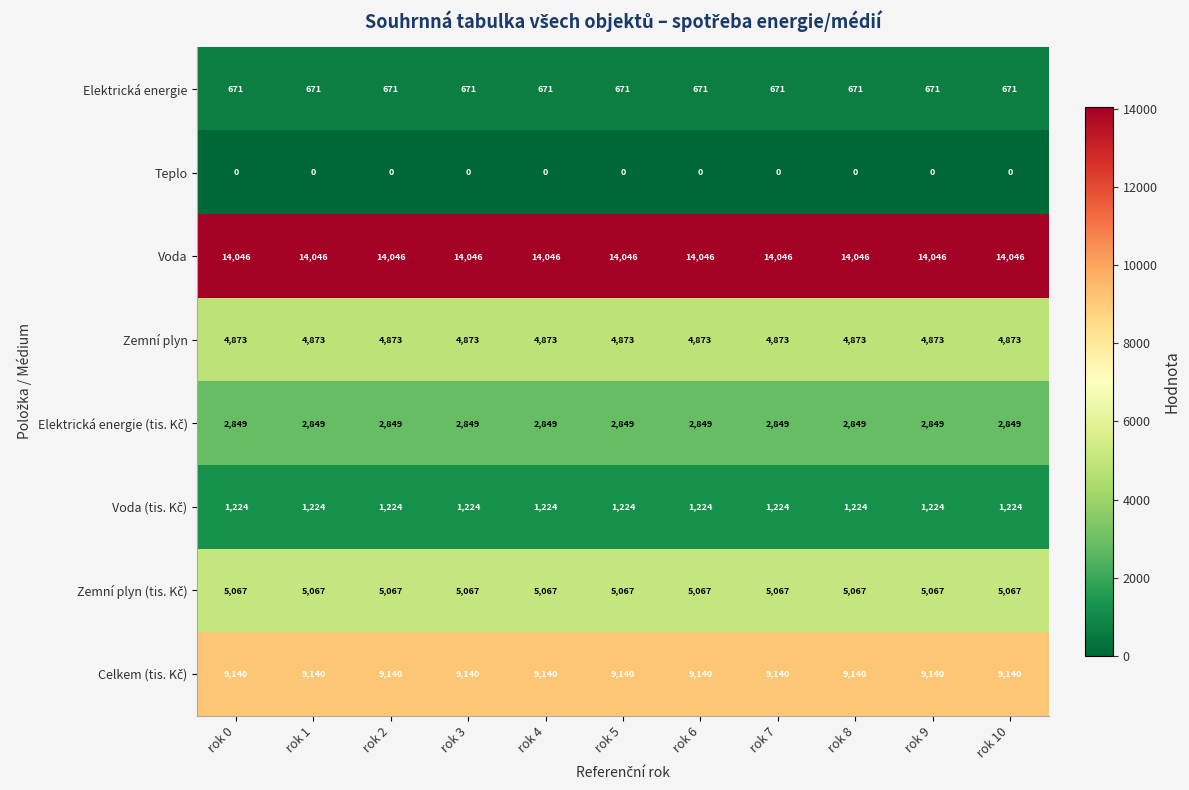

Is it true that Zemní plyn equals 3127 at rok 5?

False